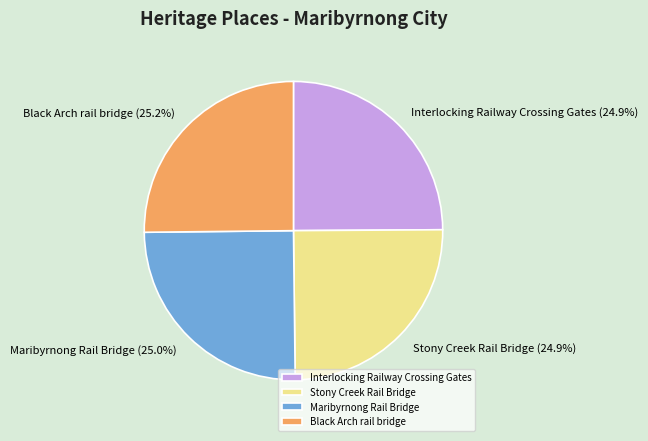

What portion of the pie excludes Maribyrnong Rail Bridge?

75.0%